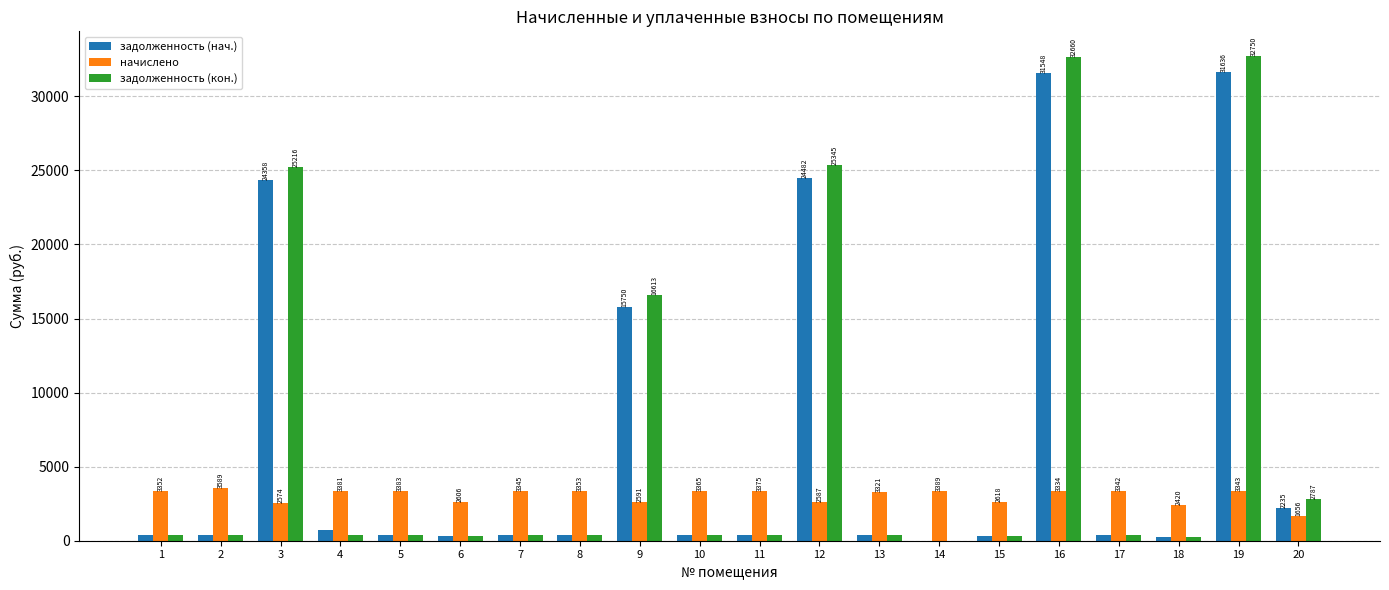

How many data points does each series have?

20